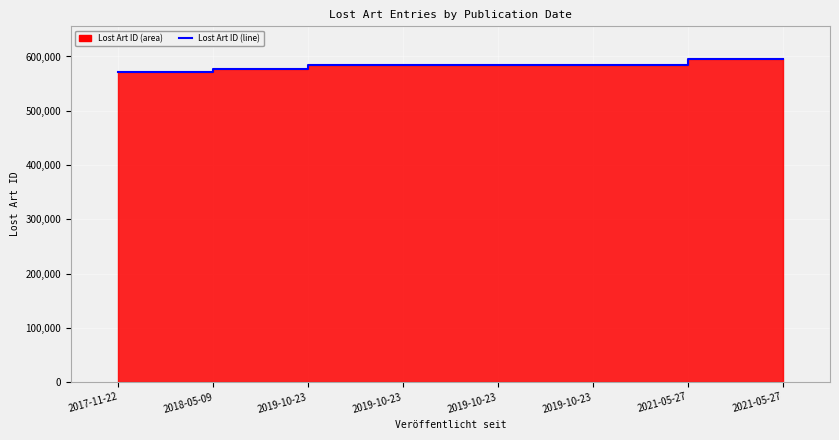

How many lines are shown in the chart?

1